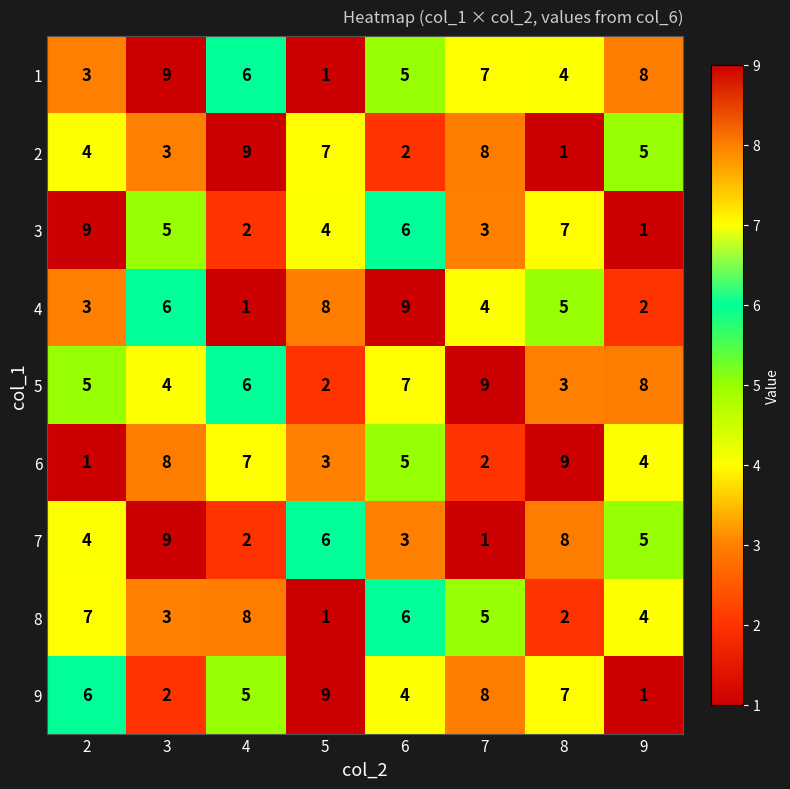

What is the difference between the second highest and minimum values in the 1 series?

7